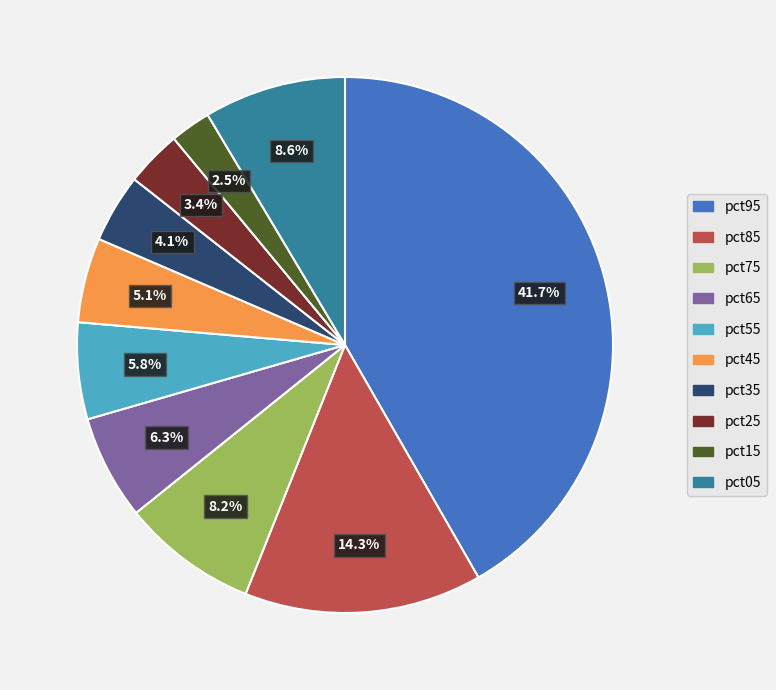

Does pct15 account for over 50% of the chart?

No